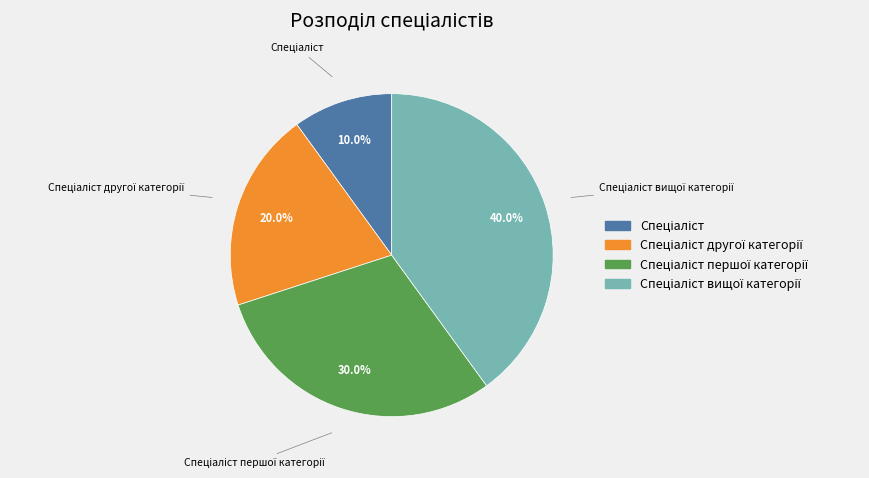

Is there a majority slice in this chart?

No